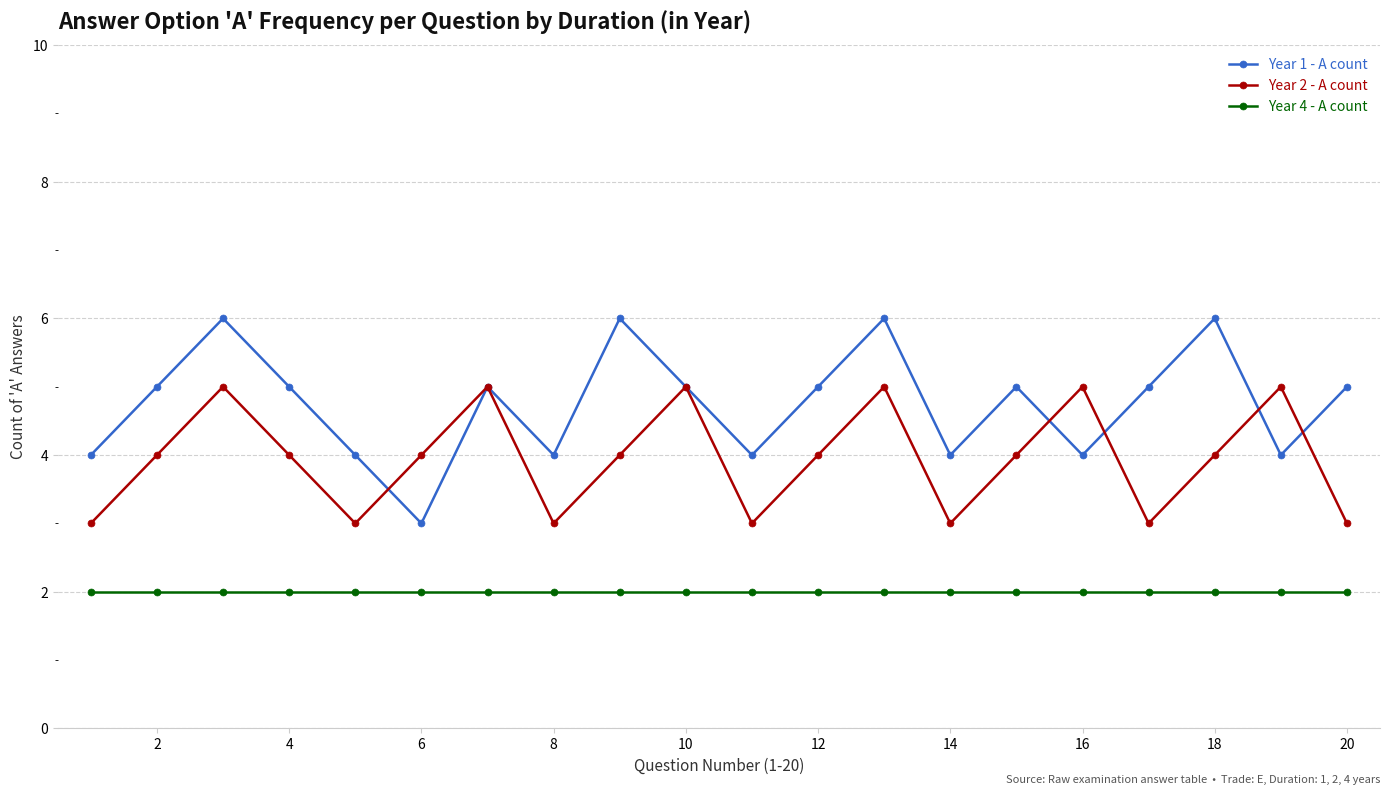

What are all the series names shown in the legend?

Year 1 - A count, Year 2 - A count, Year 4 - A count